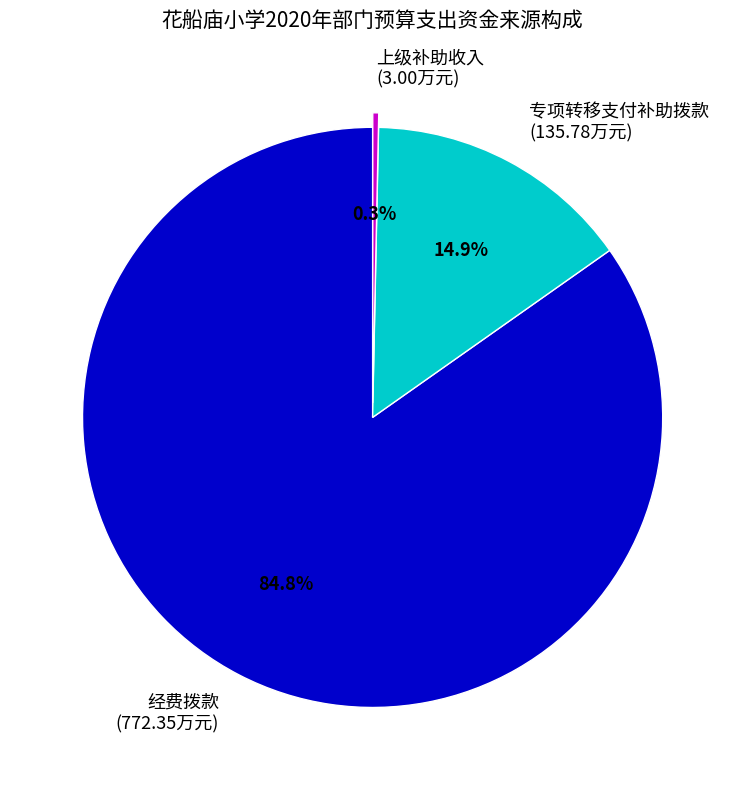

How many slices are in this pie chart?

3